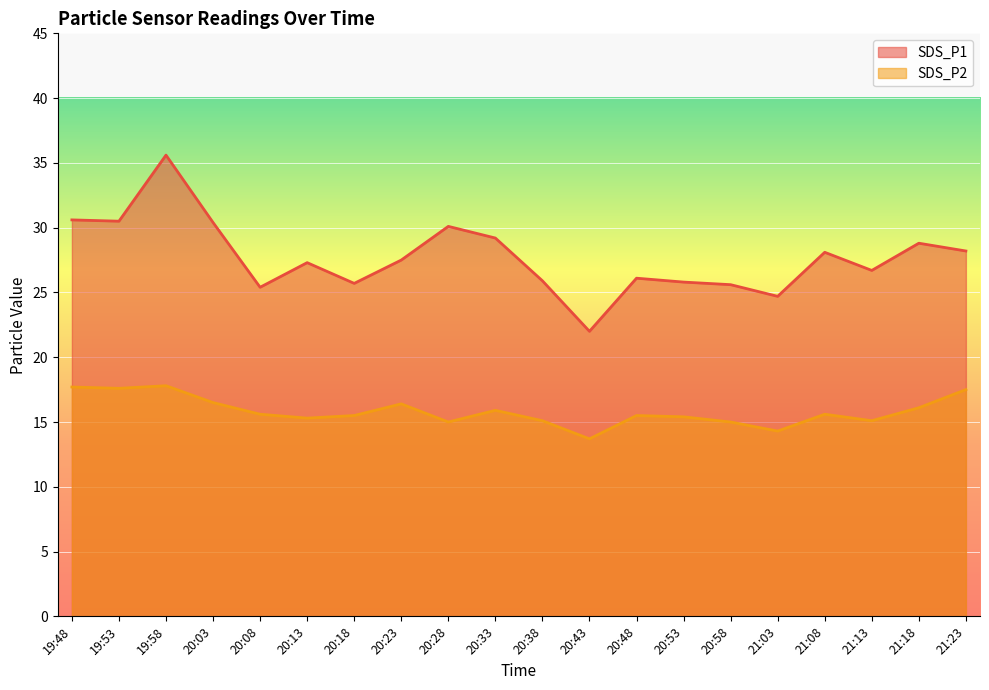

What is the lowest value of the SDS_P2 series?

13.7